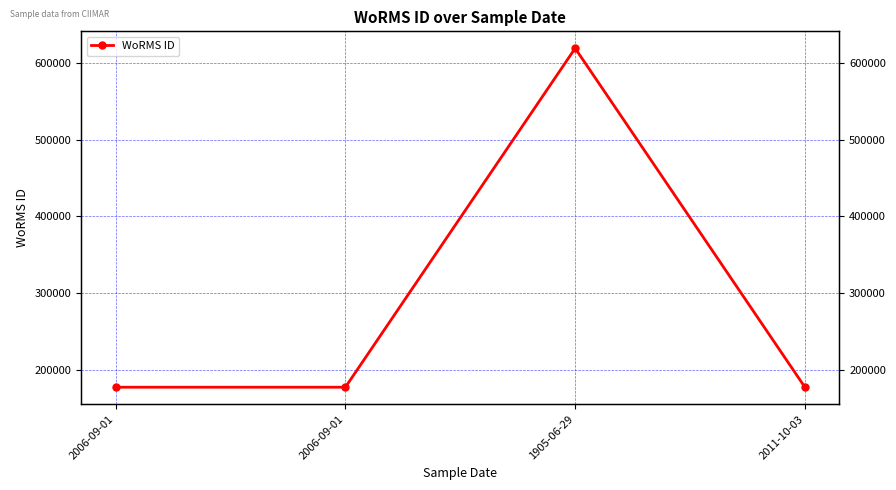

How many values are between 177595 and 618741?

4